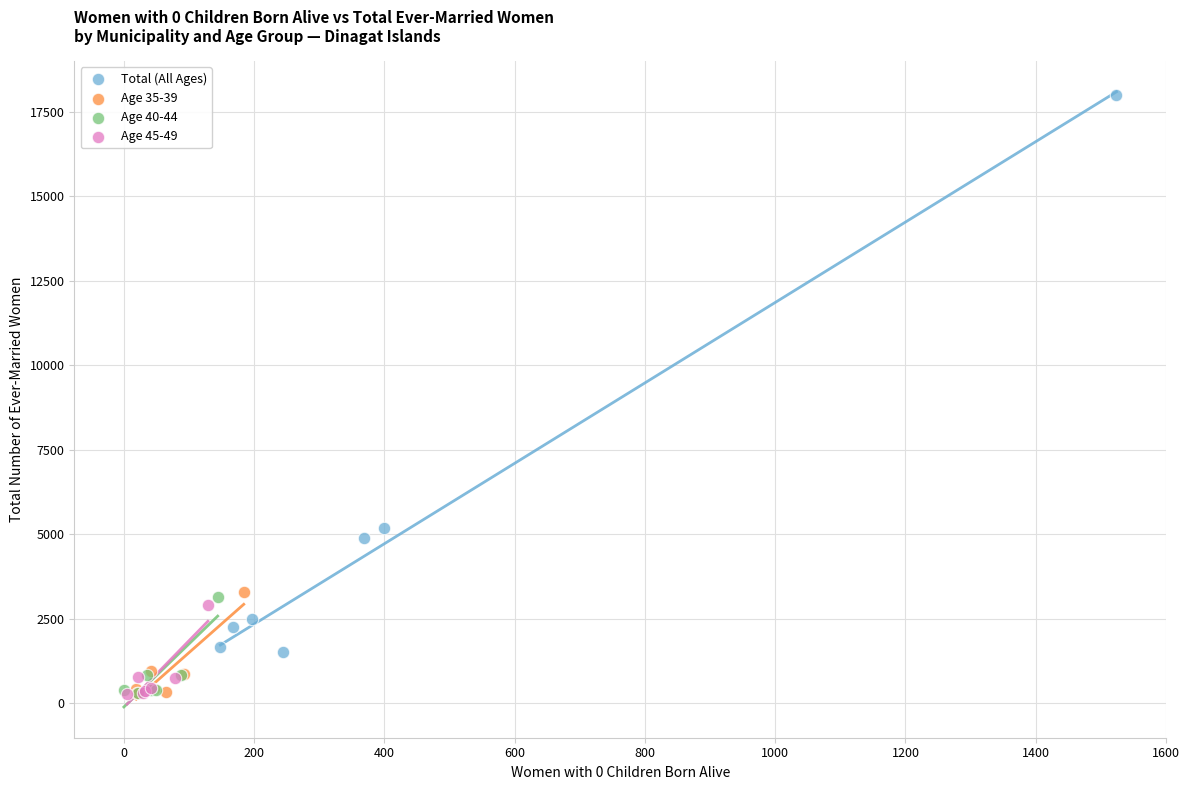

Which series has the largest Y range (max minus min)?

Total (All Ages)